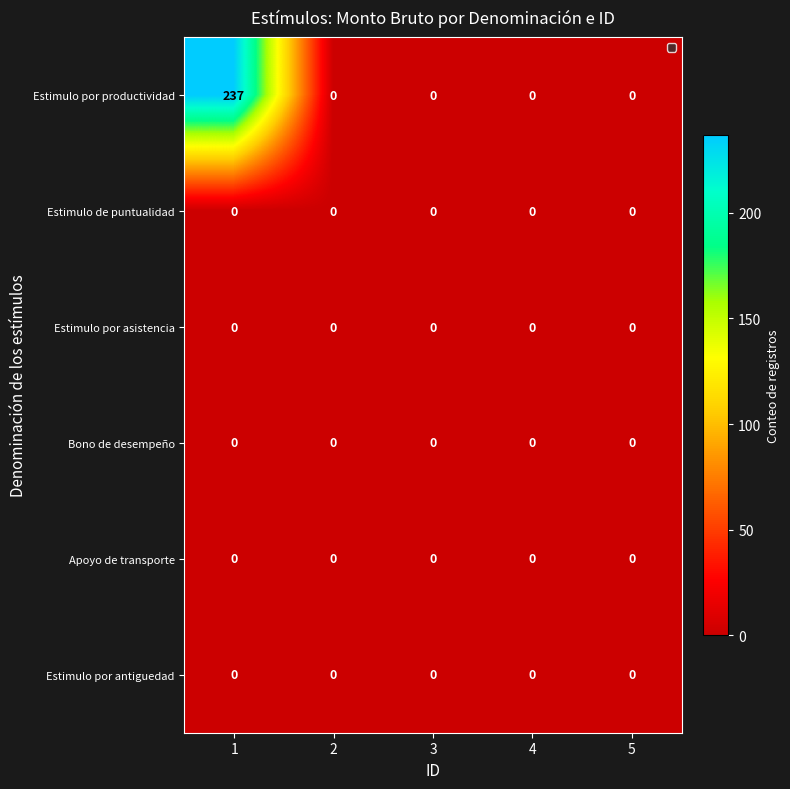

Reading left to right, what are all the values shown in this chart?

Estimulo por productividad: 1=237	2=0	3=0	4=0	5=0
Estimulo de puntualidad: 1=0	2=0	3=0	4=0	5=0
Estimulo por asistencia: 1=0	2=0	3=0	4=0	5=0
Bono de desempeño: 1=0	2=0	3=0	4=0	5=0
Apoyo de transporte: 1=0	2=0	3=0	4=0	5=0
Estimulo por antiguedad: 1=0	2=0	3=0	4=0	5=0